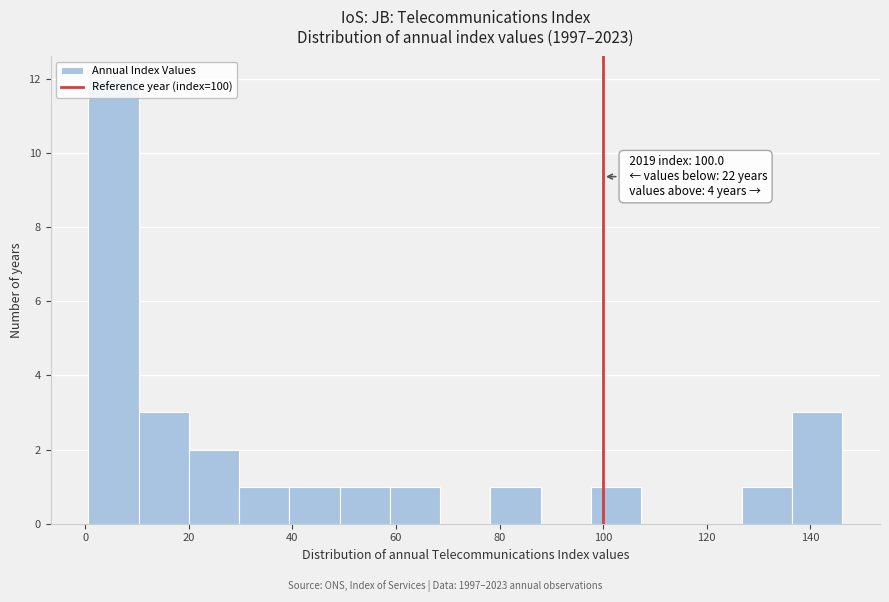

Over which range of the x-axis is the bar tallest?

0 to 10